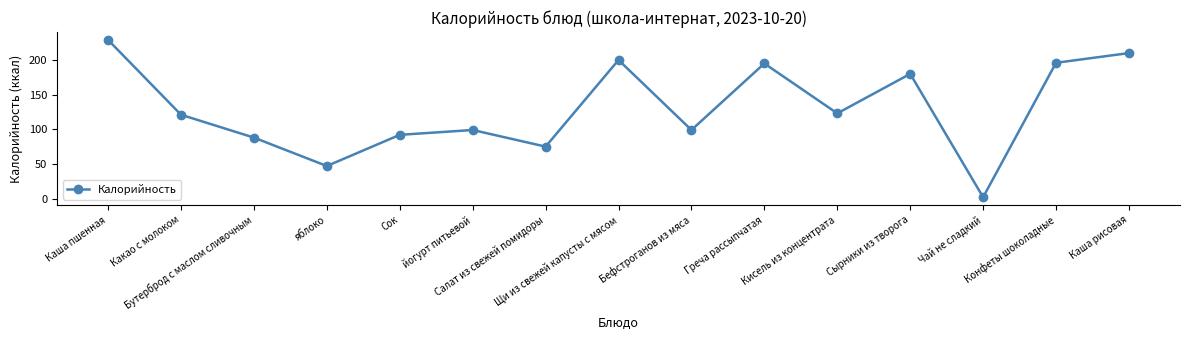

What is the change in value from Кисель из концентрата to Сырники из творога?

+57